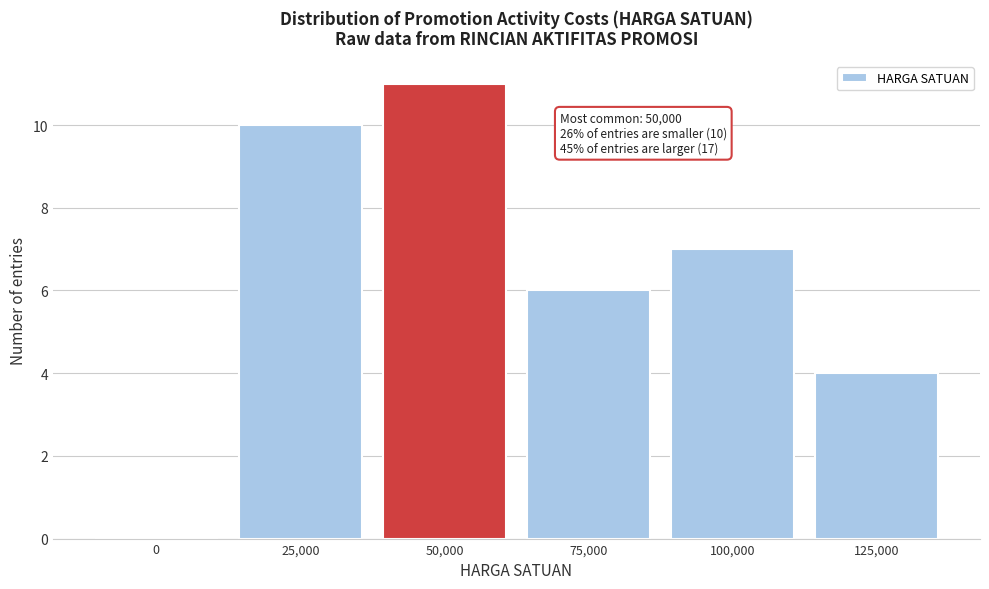

Reading left to right, list all the values displayed in this chart.

0=0	25,000=10	50,000=11	75,000=6	100,000=7	125,000=4